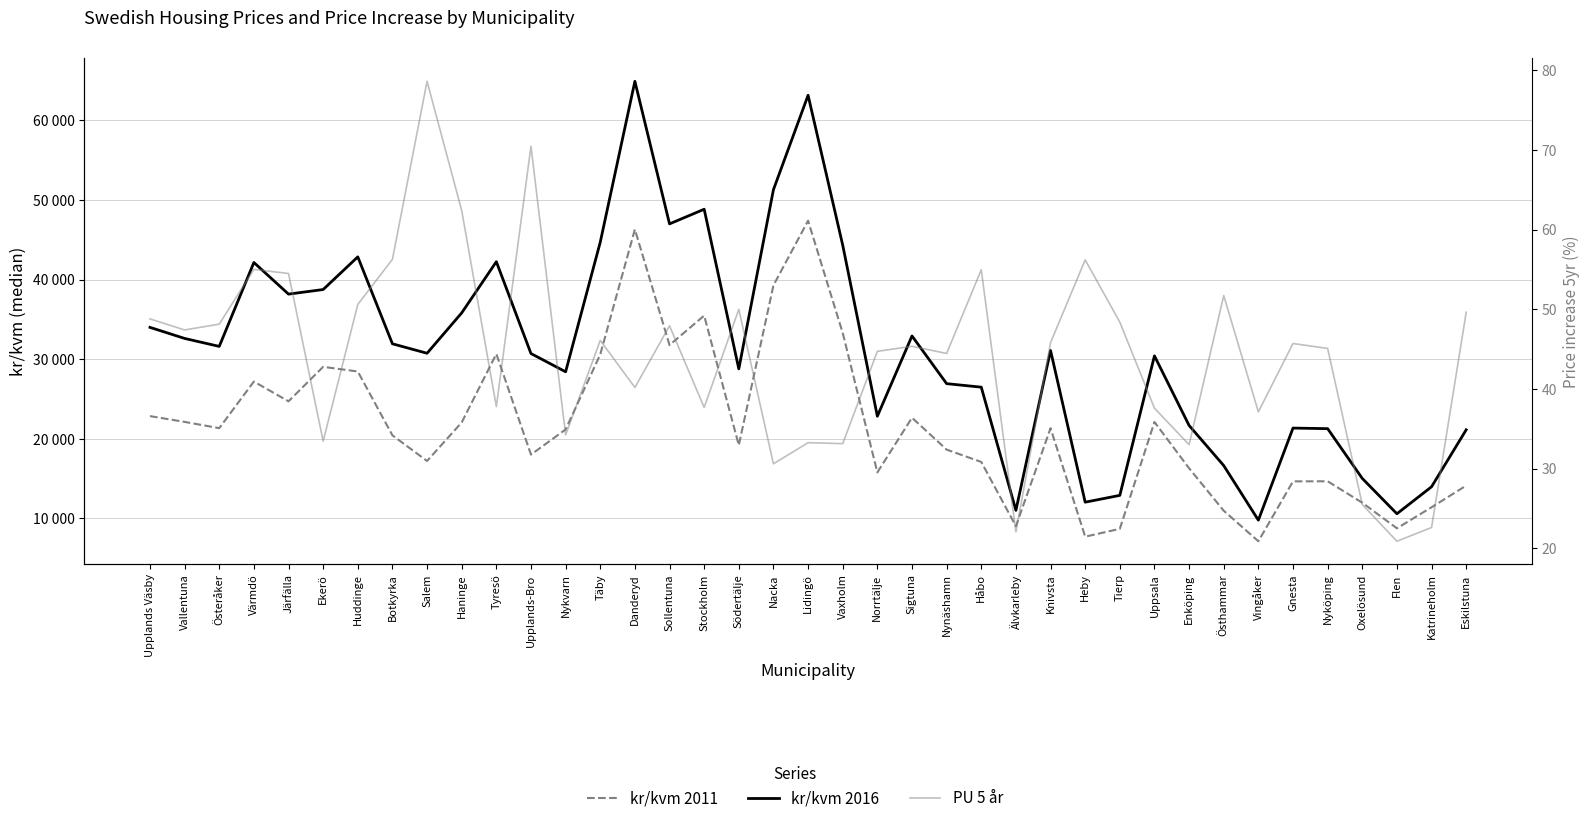

How many data points in kr/kvm 2011 are less than 21176?

19